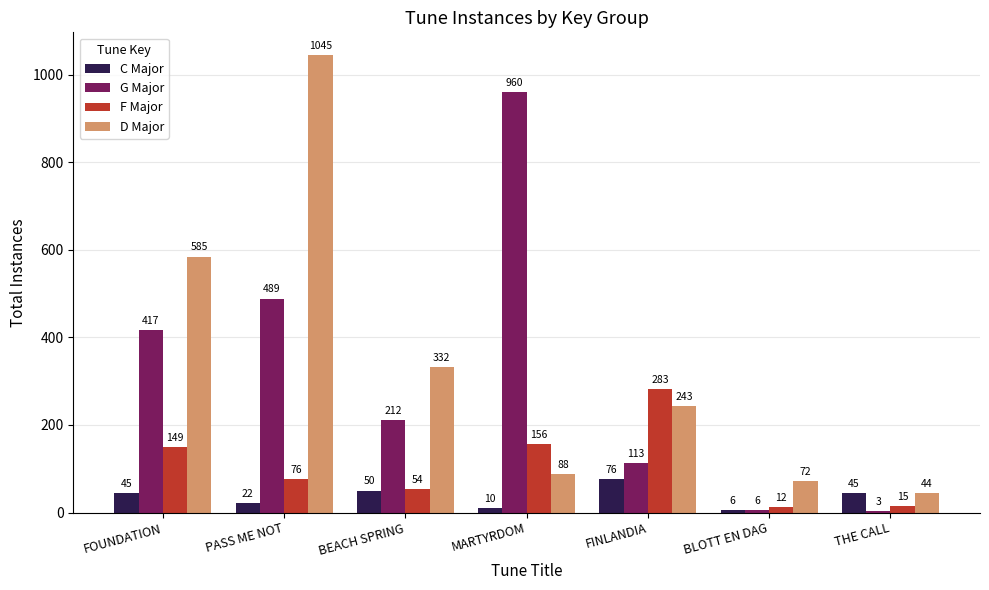

True or false: C Major has a value of 45 at FOUNDATION.

True